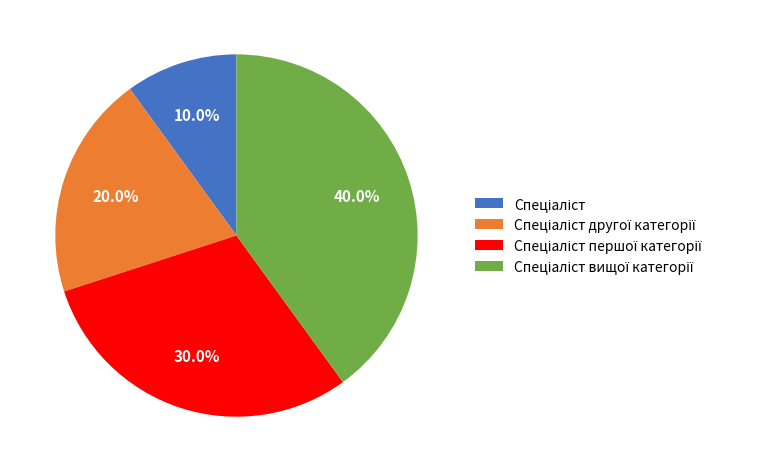

Does any single category account for the majority?

No